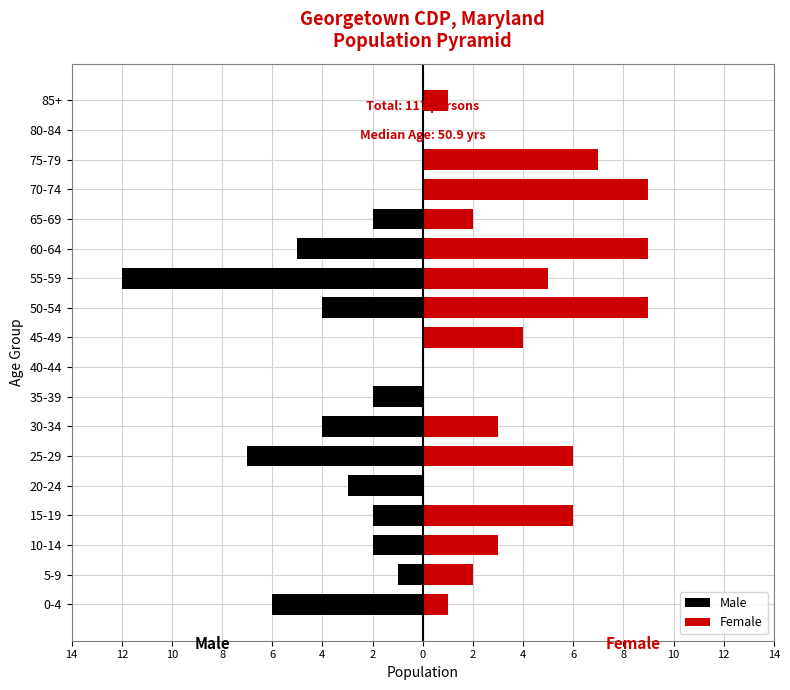

Which series has the widest spread of values?

Male